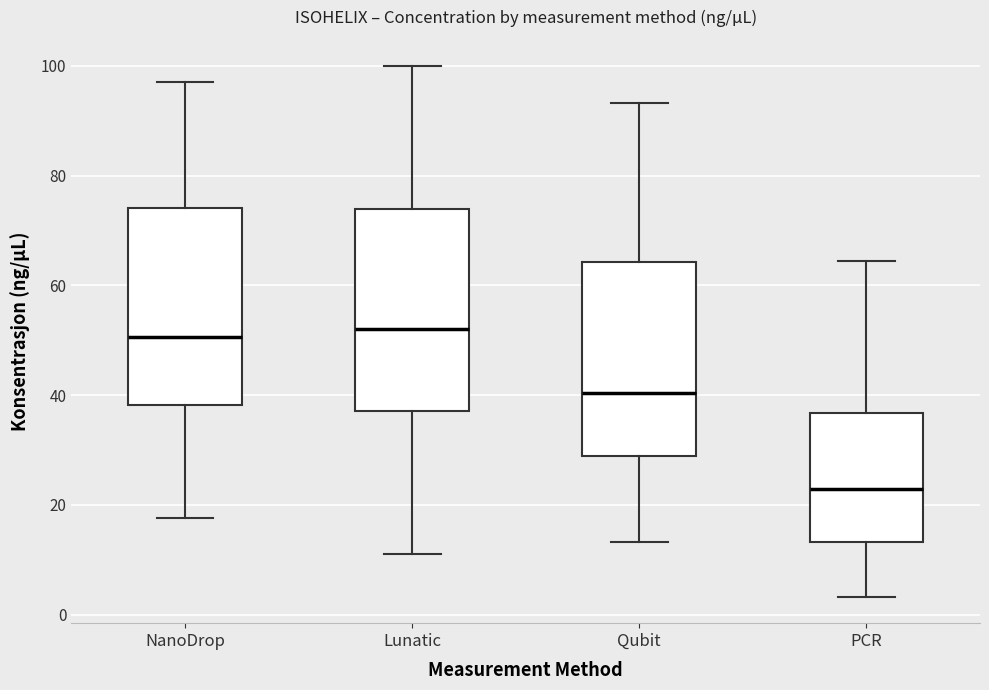

Reading left to right, transcribe this box plot: for each box, give where its median line is, the range the box spans, and where its two whiskers end, as read against the y-axis. The values are not printed on the chart, so give them approximately, as read against the axis.

NanoDrop: median 50, box 38 to 74, whiskers 18 to 98
Lunatic: median 52, box 38 to 74, whiskers 12 to 100
Qubit: median 40, box 28 to 64, whiskers 14 to 94
PCR: median 22, box 14 to 36, whiskers 4 to 64